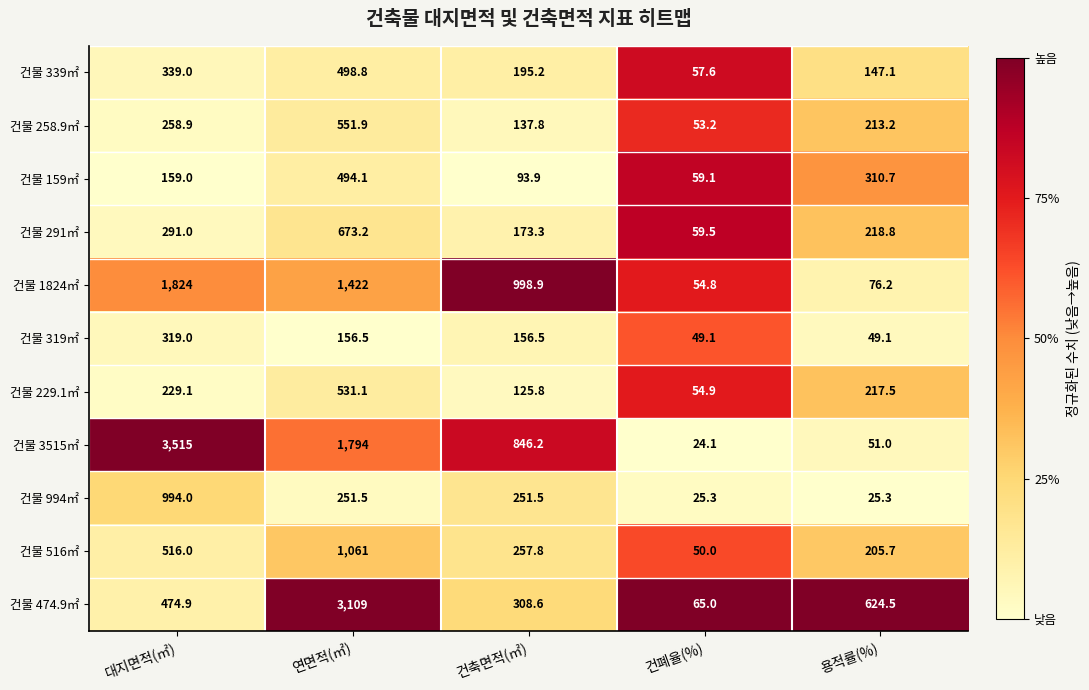

Is it true that 건물 3515㎡ equals 28.5 at 용적률(%)?

False